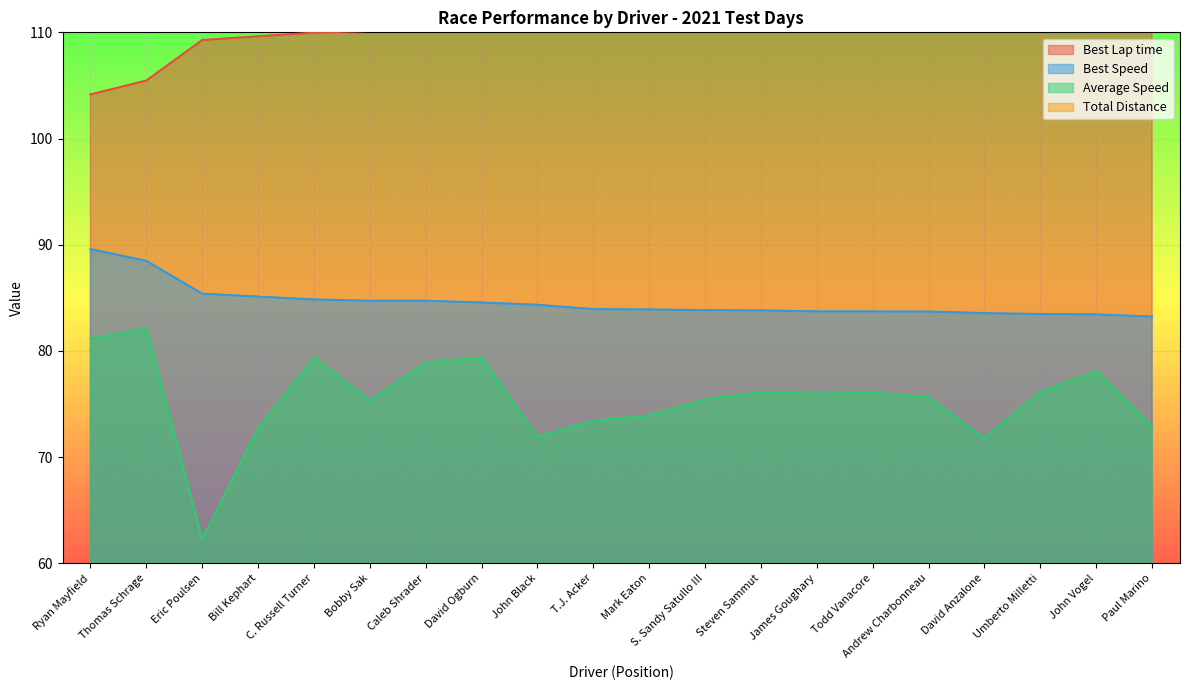

True or false: Average Speed and Best Speed intersect in this chart.

False